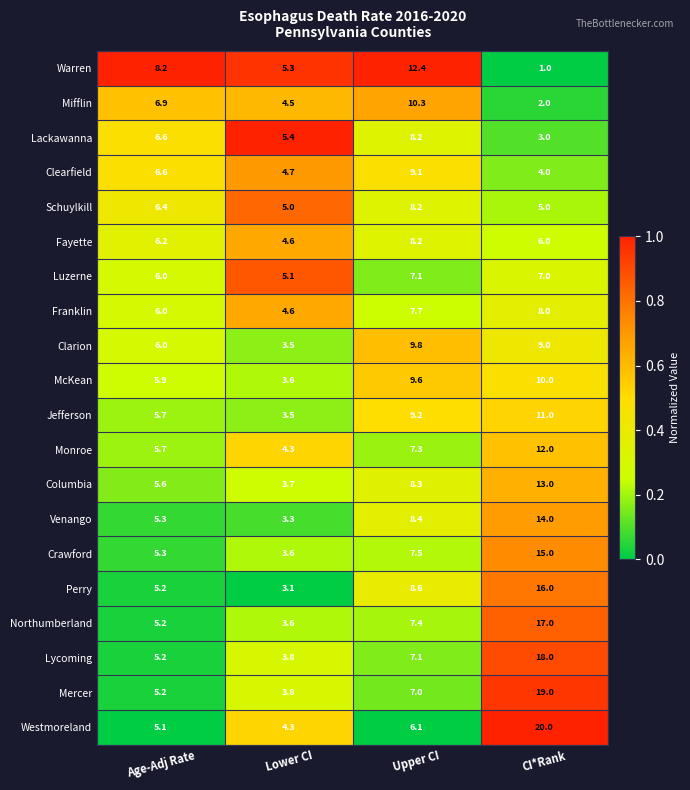

What is the average value of the Franklin series?

6.6